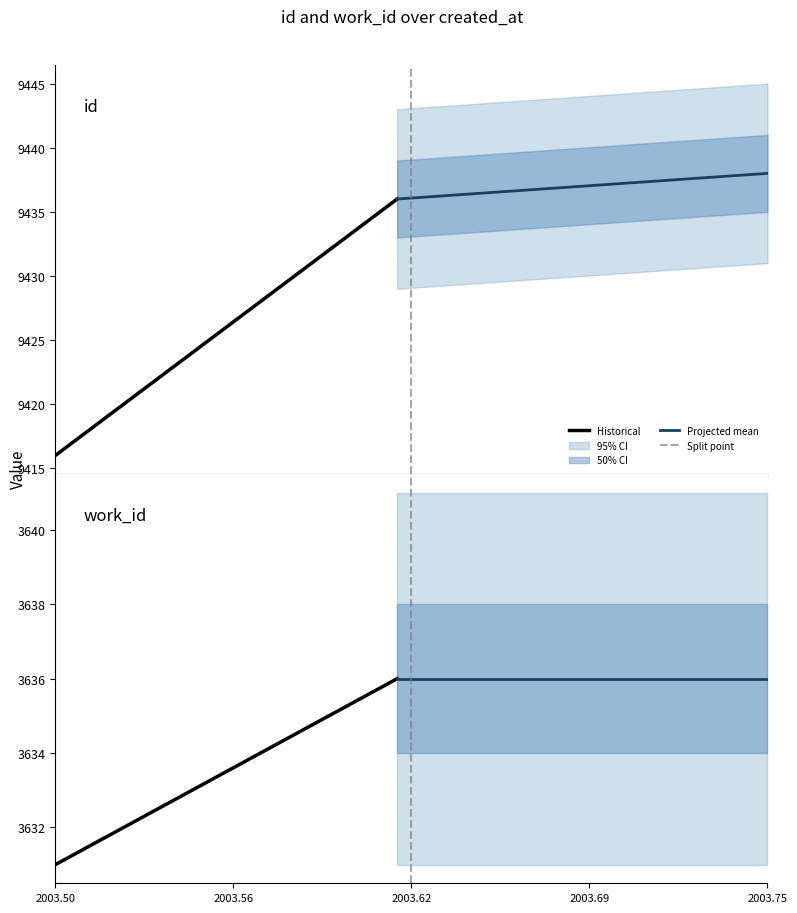

The work_id series shows 3636 at 2003-08-19. True or false?

True